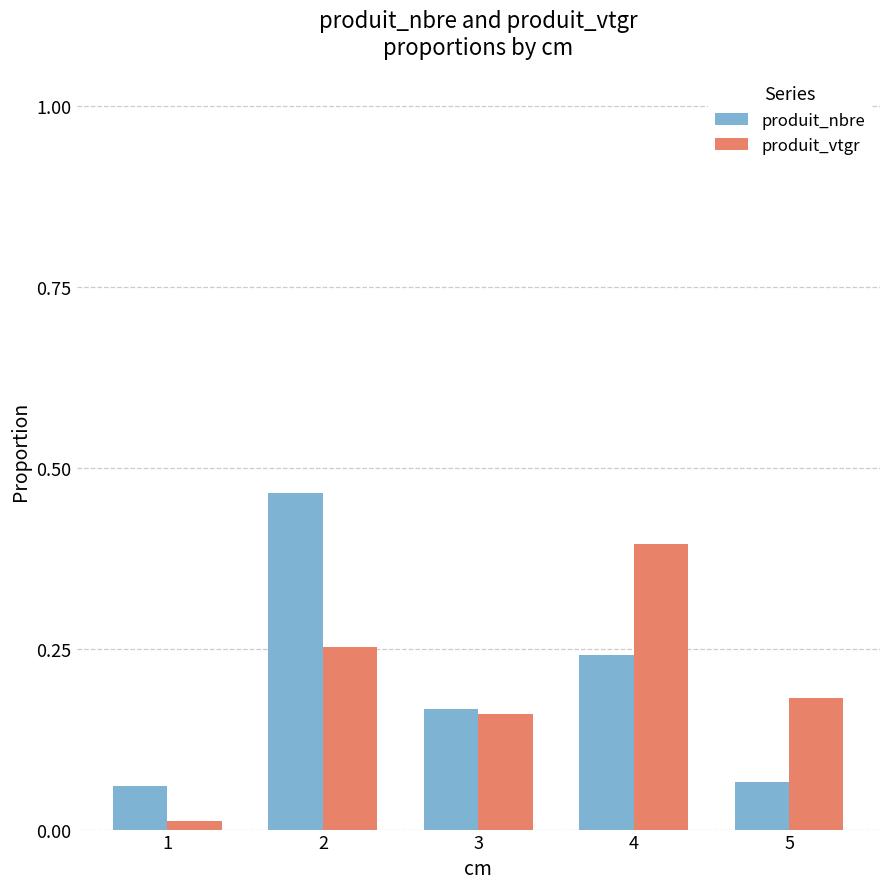

Is the value of produit_nbre at 5 greater than the value of produit_vtgr at 5?

No